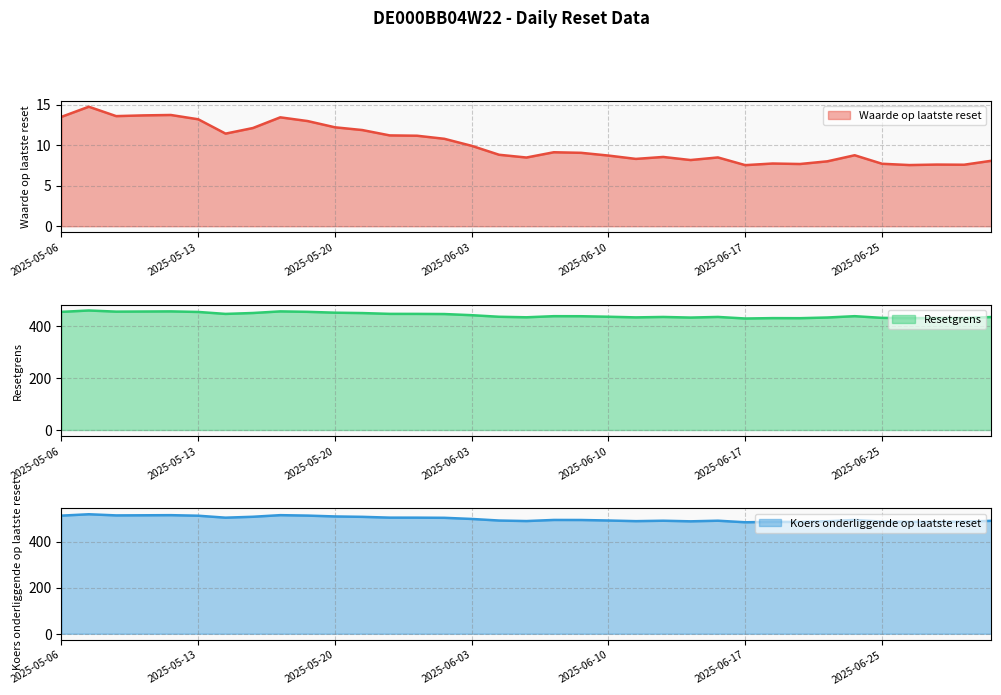

Reading right to left, what are all the values shown in this chart?

Waarde op laatste reset: 2025-07-01=8.1	2025-06-30=7.6	2025-06-27=7.6	2025-06-26=7.5	2025-06-25=7.7	2025-06-24=8.8	2025-06-23=8.0	2025-06-20=7.7	2025-06-18=7.7	2025-06-17=7.5	2025-06-16=8.5	2025-06-13=8.2	2025-06-12=8.6	2025-06-11=8.3	2025-06-10=8.7	2025-06-09=9.1	2025-06-06=9.1	2025-06-05=8.5	2025-06-04=8.8	2025-06-03=9.9	2025-06-02=10.8	2025-05-23=11.2	2025-05-22=11.2	2025-05-21=11.9	2025-05-20=12.2	2025-05-19=13.0	2025-05-16=13.4	2025-05-15=12.1	2025-05-14=11.4	2025-05-13=13.2	2025-05-12=13.7	2025-05-09=13.7	2025-05-08=13.6	2025-05-07=14.8	2025-05-06=13.5
Resetgrens: 2025-07-01=435.9	2025-06-30=432.3	2025-06-27=432.3	2025-06-26=431.7	2025-06-25=432.7	2025-06-24=439.3	2025-06-23=434.1	2025-06-20=431.5	2025-06-18=431.8	2025-06-17=430.3	2025-06-16=436.3	2025-06-13=433.9	2025-06-12=436.3	2025-06-11=434.6	2025-06-10=437.1	2025-06-09=439.1	2025-06-06=439.2	2025-06-05=435.0	2025-06-04=437.0	2025-06-03=443.1	2025-06-02=447.5	2025-05-23=448.1	2025-05-22=448.2	2025-05-21=451.3	2025-05-20=452.7	2025-05-19=456.0	2025-05-16=457.7	2025-05-15=451.5	2025-05-14=448.0	2025-05-13=455.6	2025-05-12=457.7	2025-05-09=457.2	2025-05-08=456.8	2025-05-07=461.2	2025-05-06=455.9
Koers onderliggende op laatste reset: 2025-07-01=489.8	2025-06-30=485.8	2025-06-27=485.7	2025-06-26=485.1	2025-06-25=486.2	2025-06-24=493.5	2025-06-23=487.8	2025-06-20=484.9	2025-06-18=485.1	2025-06-17=483.5	2025-06-16=490.2	2025-06-13=487.5	2025-06-12=490.2	2025-06-11=488.3	2025-06-10=491.1	2025-06-09=493.3	2025-06-06=493.5	2025-06-05=488.7	2025-06-04=491.0	2025-06-03=497.8	2025-06-02=502.8	2025-05-23=503.5	2025-05-22=503.6	2025-05-21=507.0	2025-05-20=508.7	2025-05-19=512.4	2025-05-16=514.3	2025-05-15=507.3	2025-05-14=503.4	2025-05-13=511.9	2025-05-12=514.3	2025-05-09=513.7	2025-05-08=513.2	2025-05-07=518.2	2025-05-06=512.2